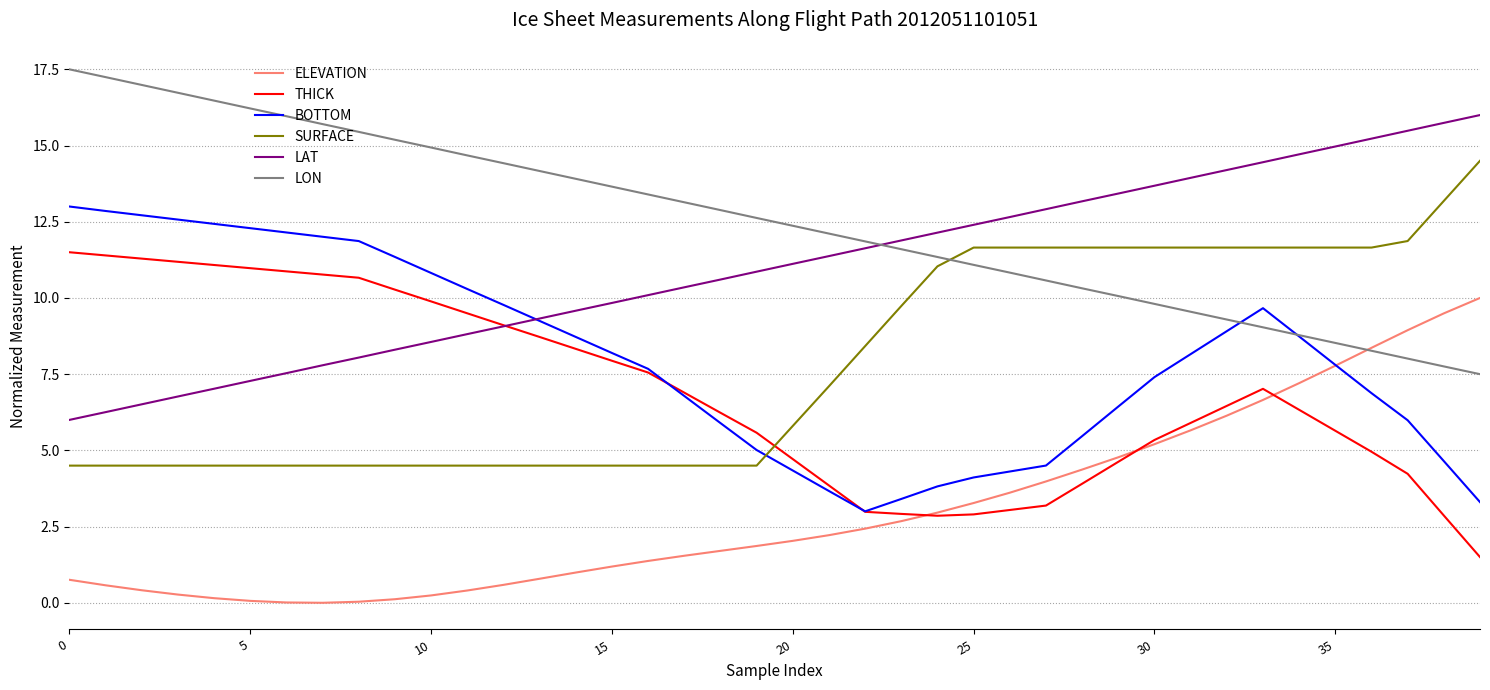

True or false: SURFACE and ELEVATION cross at least once.

False